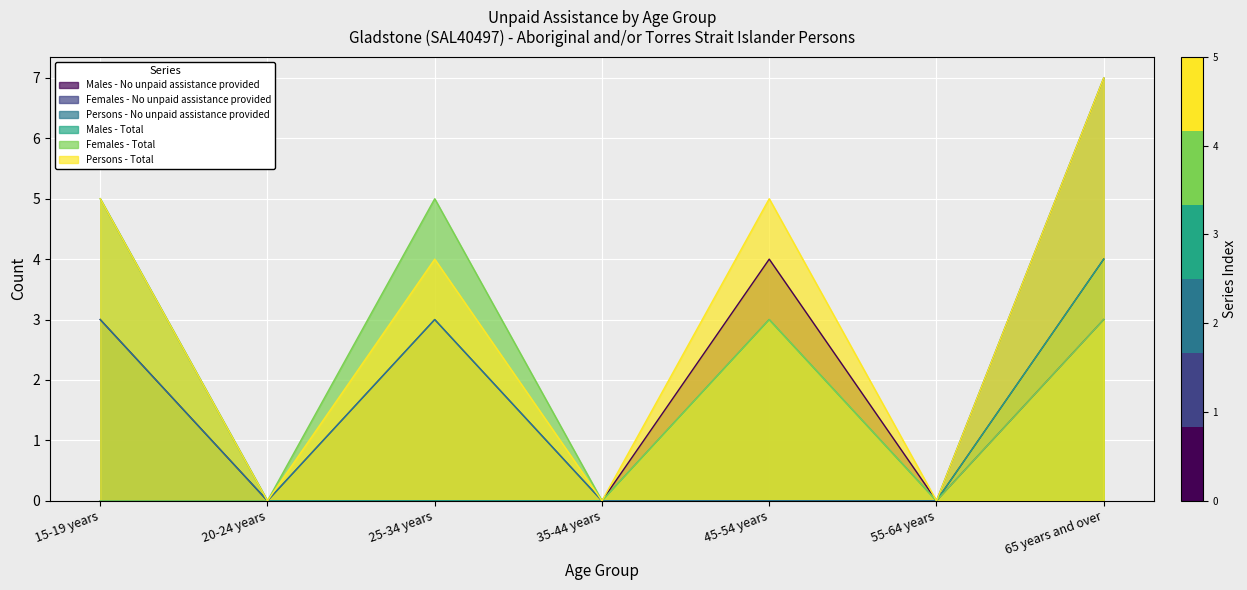

What is the total value across all series at 25-34 years?

15